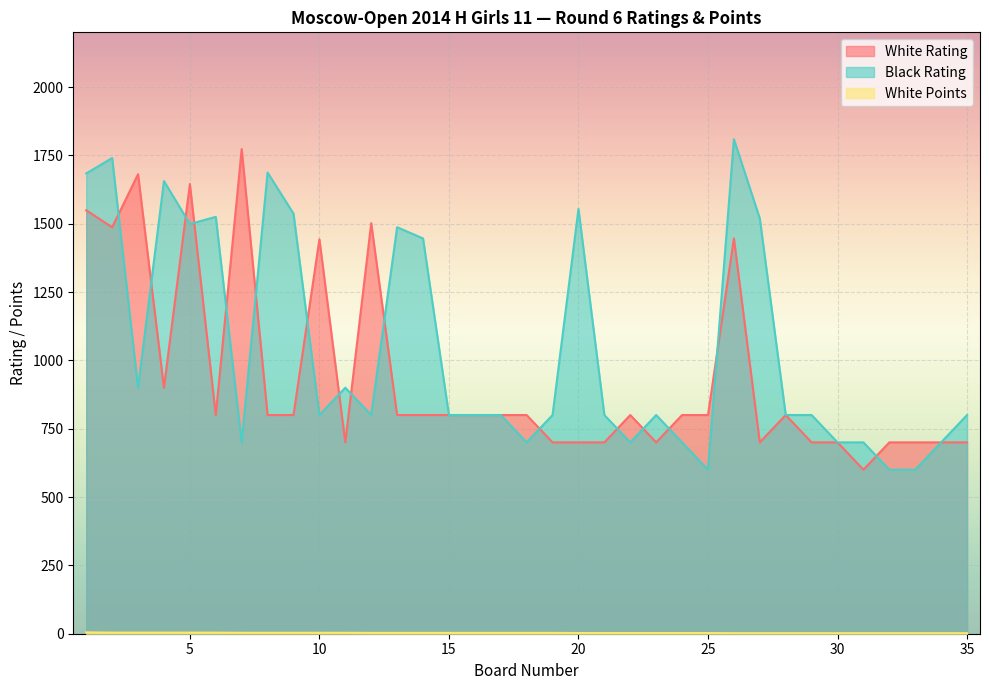

True or false: White Points and White Rating cross at least once.

False